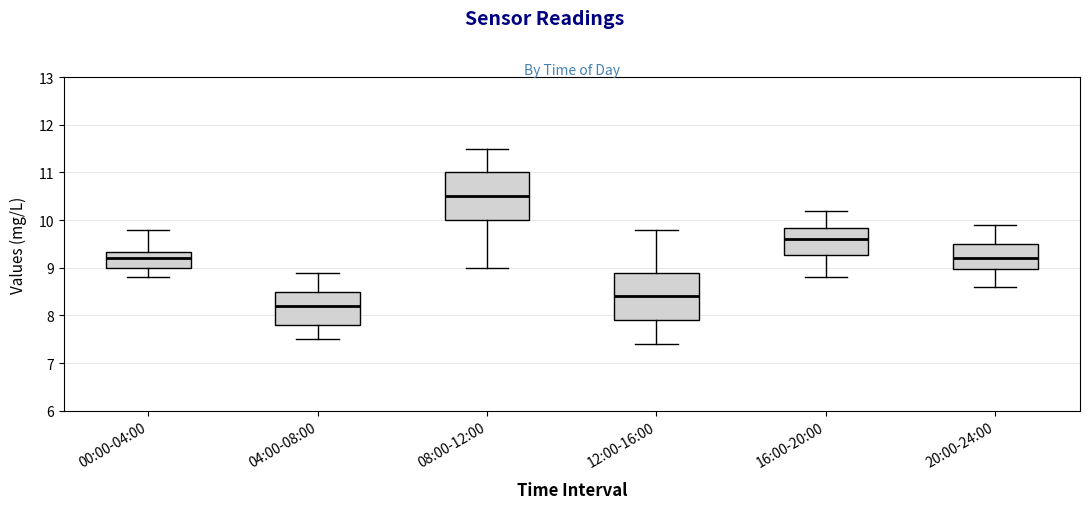

Reading left to right, read every box against the y-axis: the position of its median line, the range the box covers, and the ends of its whiskers. The values are not printed on the chart, so give them approximately, as read against the axis.

00:00-04:00: median 9.2, box 9.0 to 9.3, whiskers 8.8 to 9.8
04:00-08:00: median 8.2, box 7.8 to 8.5, whiskers 7.5 to 8.9
08:00-12:00: median 10.5, box 10.0 to 11.0, whiskers 9.0 to 11.5
12:00-16:00: median 8.4, box 7.9 to 8.9, whiskers 7.4 to 9.8
16:00-20:00: median 9.6, box 9.3 to 9.8, whiskers 8.8 to 10.2
20:00-24:00: median 9.2, box 9.0 to 9.5, whiskers 8.6 to 9.9